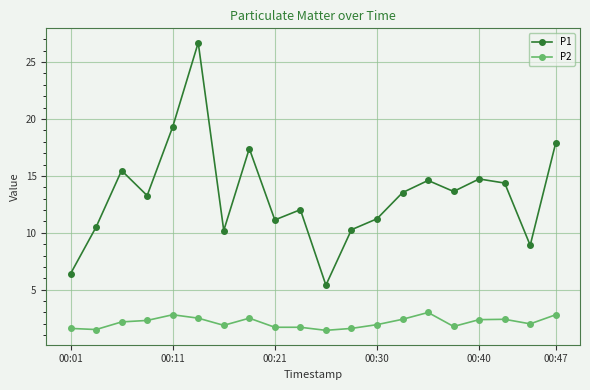

How many lines are shown in the chart?

2